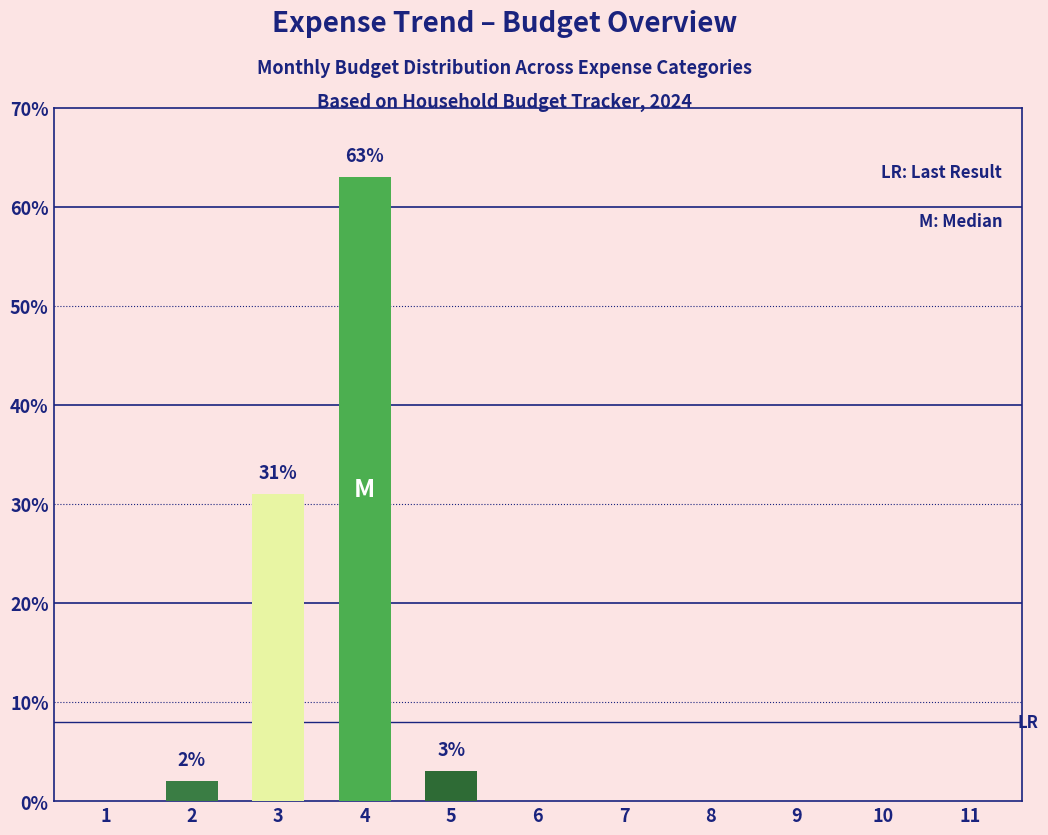

Reading left to right, transcribe all the data shown in this chart.

1=0	2=2	3=31	4=63	5=3	6=0	7=0	8=0	9=0	10=0	11=0